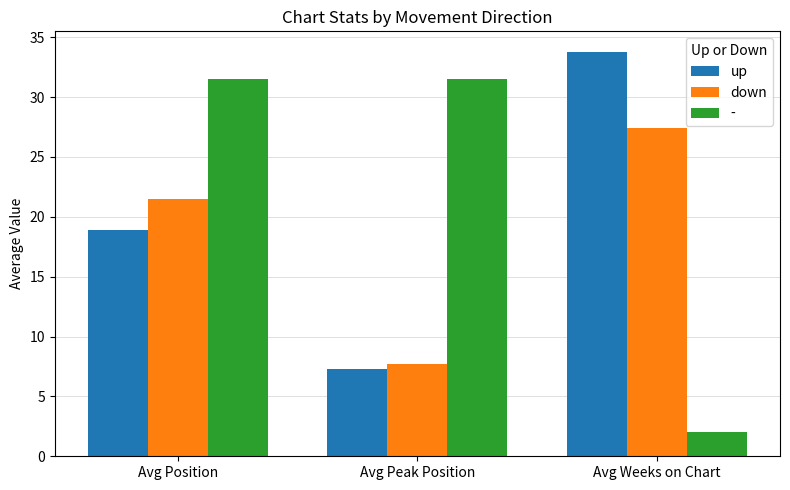

Rank the series by their average value, from lowest to highest.

down, up, -